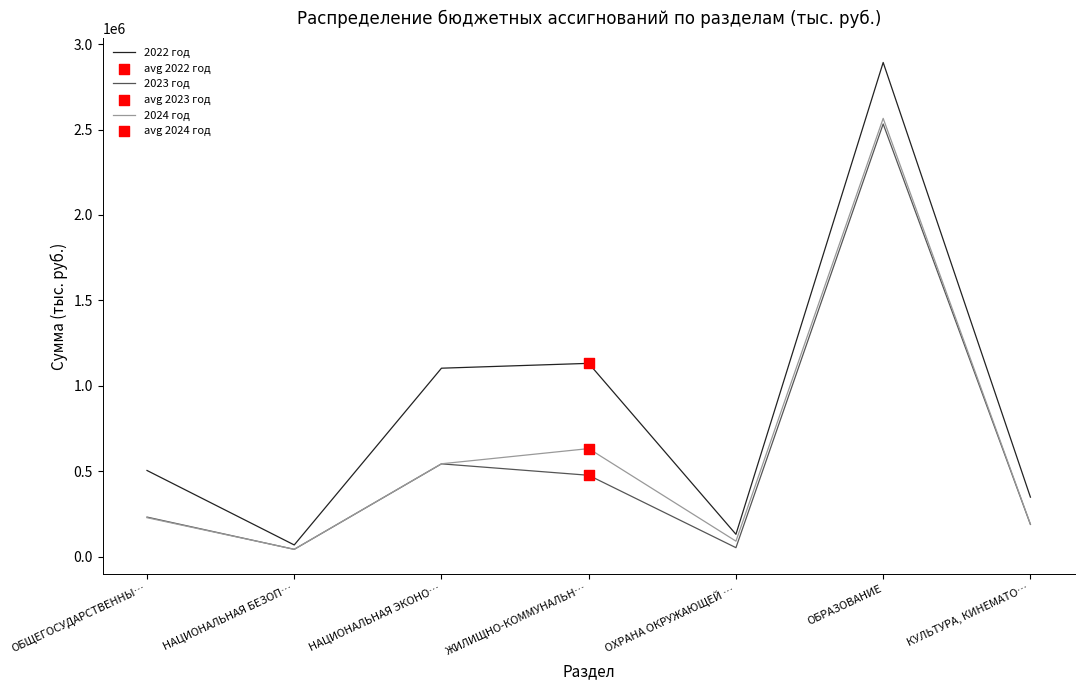

Is it true that 2024 год equals 189873.4 at КУЛЬТУРА, КИНЕМАТО…?

True